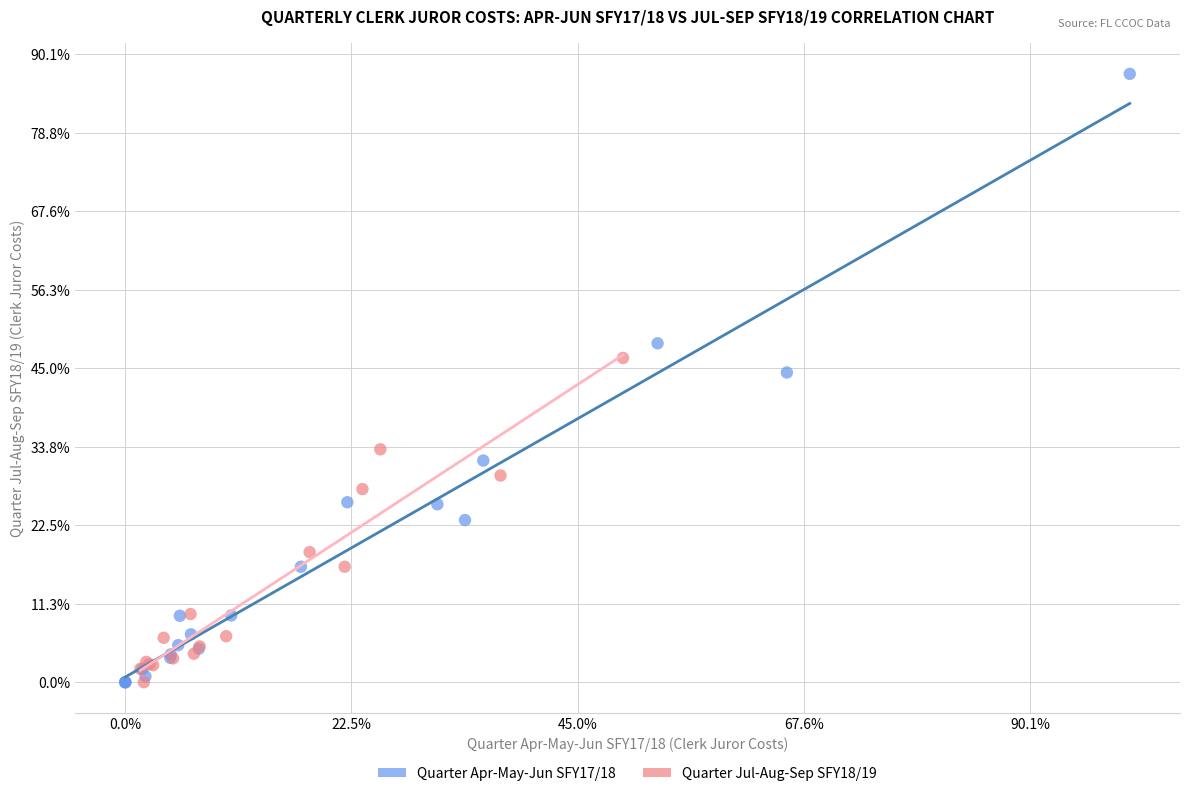

What are all the series names shown in the legend?

Quarter Apr-May-Jun SFY17/18, Quarter Jul-Aug-Sep SFY18/19